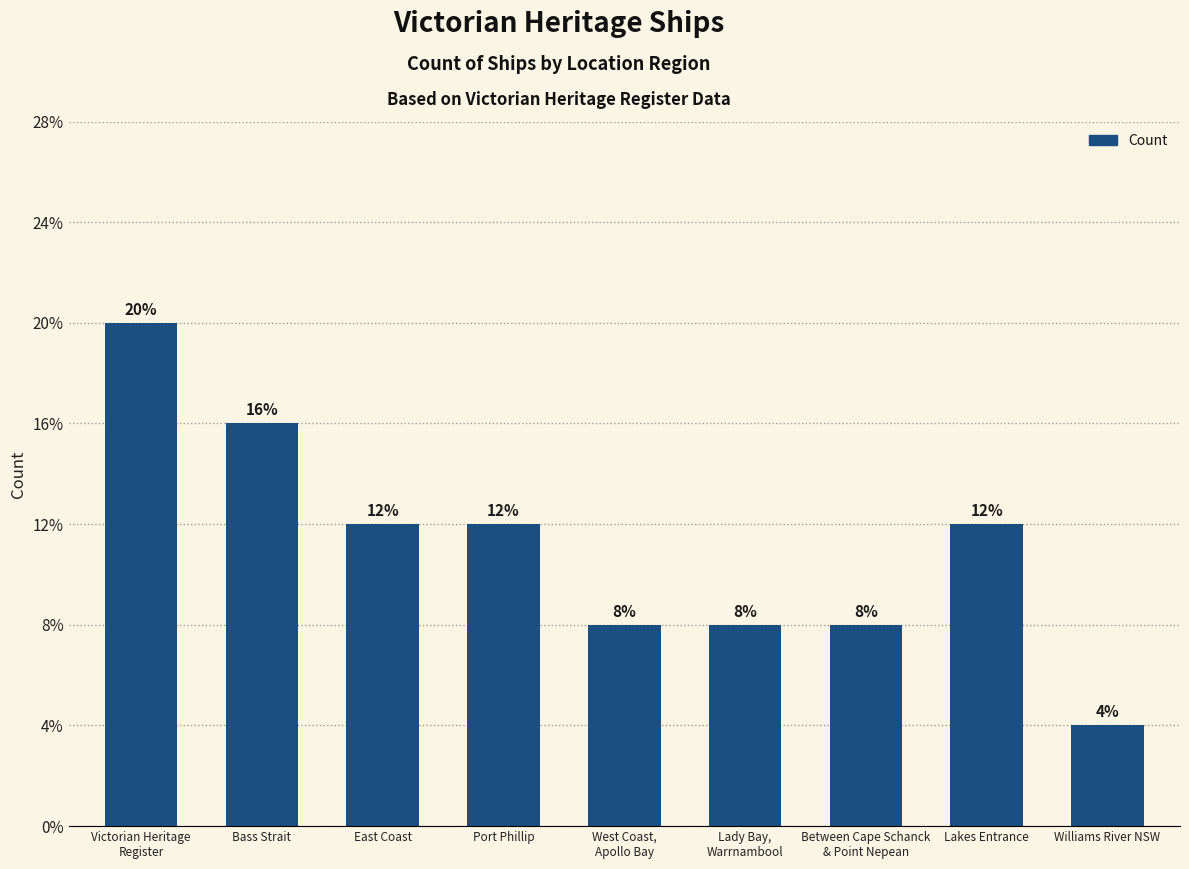

Reading left to right, extract all data points from this chart.

5	4	3	3	2	2	2	3	1